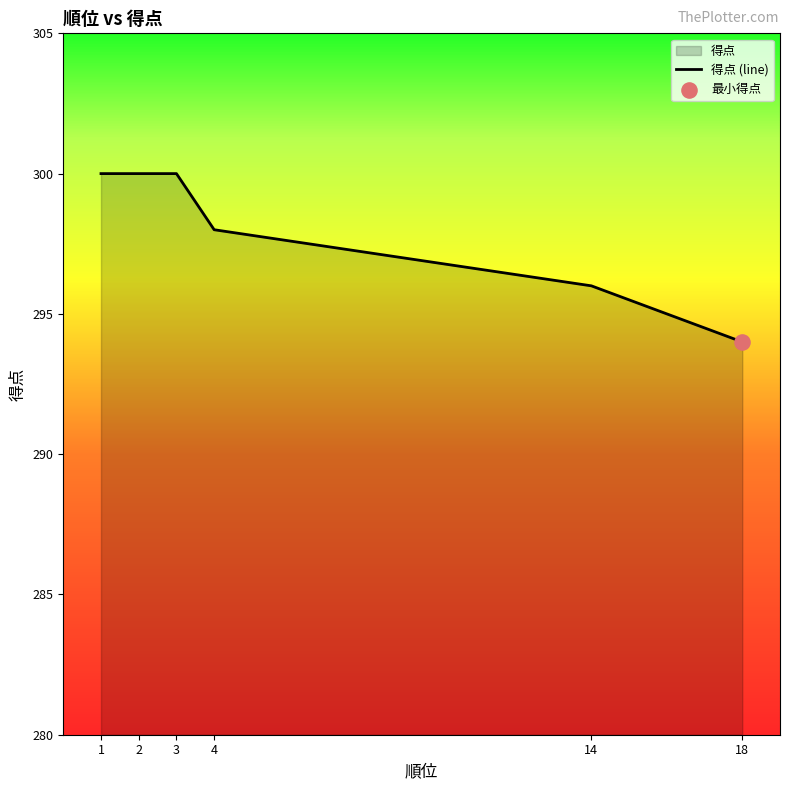

Which has a higher value, 18 or 4?

4